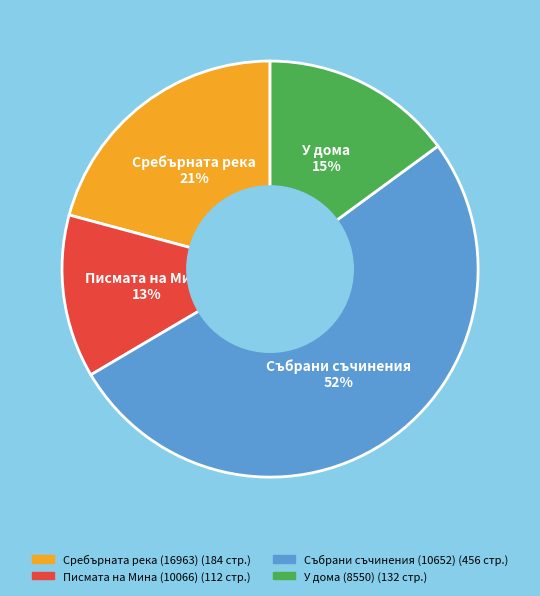

How many slices are in this pie chart?

4